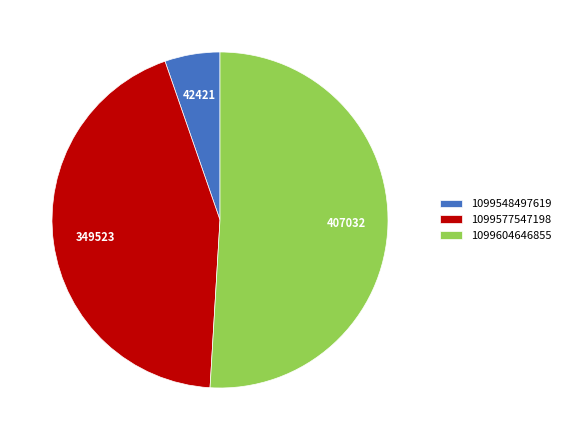

Rank the categories by value from lowest to highest.

1099548497619, 1099577547198, 1099604646855